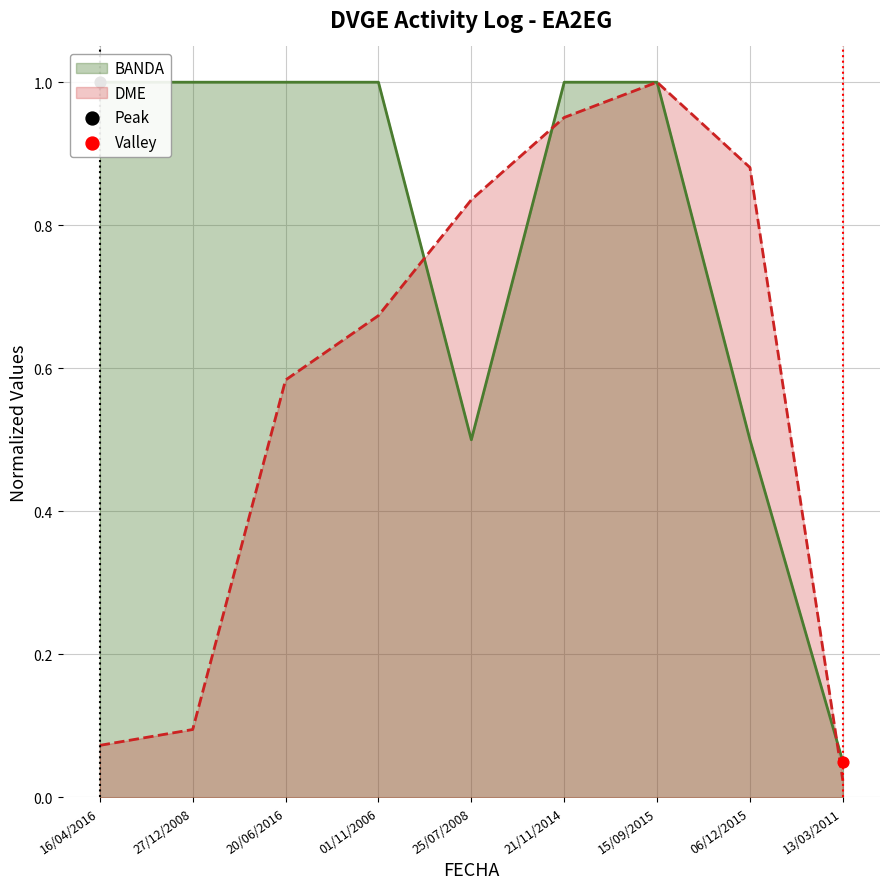

What is the total value across all series at 13/03/2011?

0.1